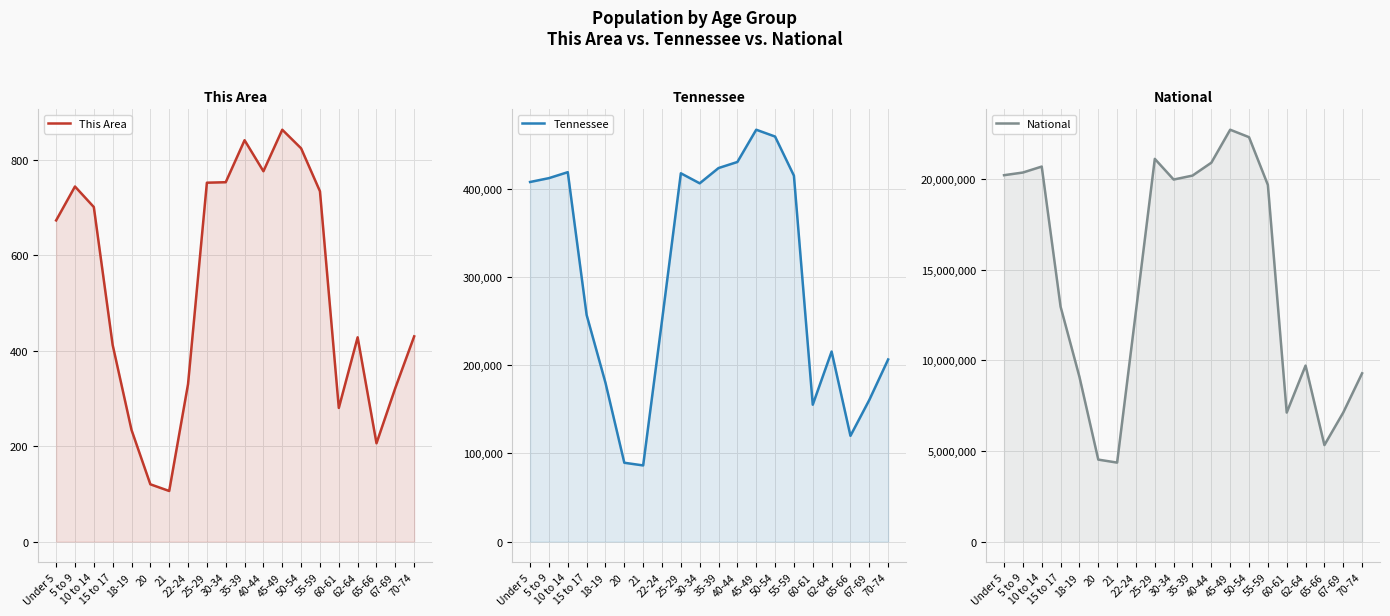

The value of National at 50-54 is 12460067. True or false?

False